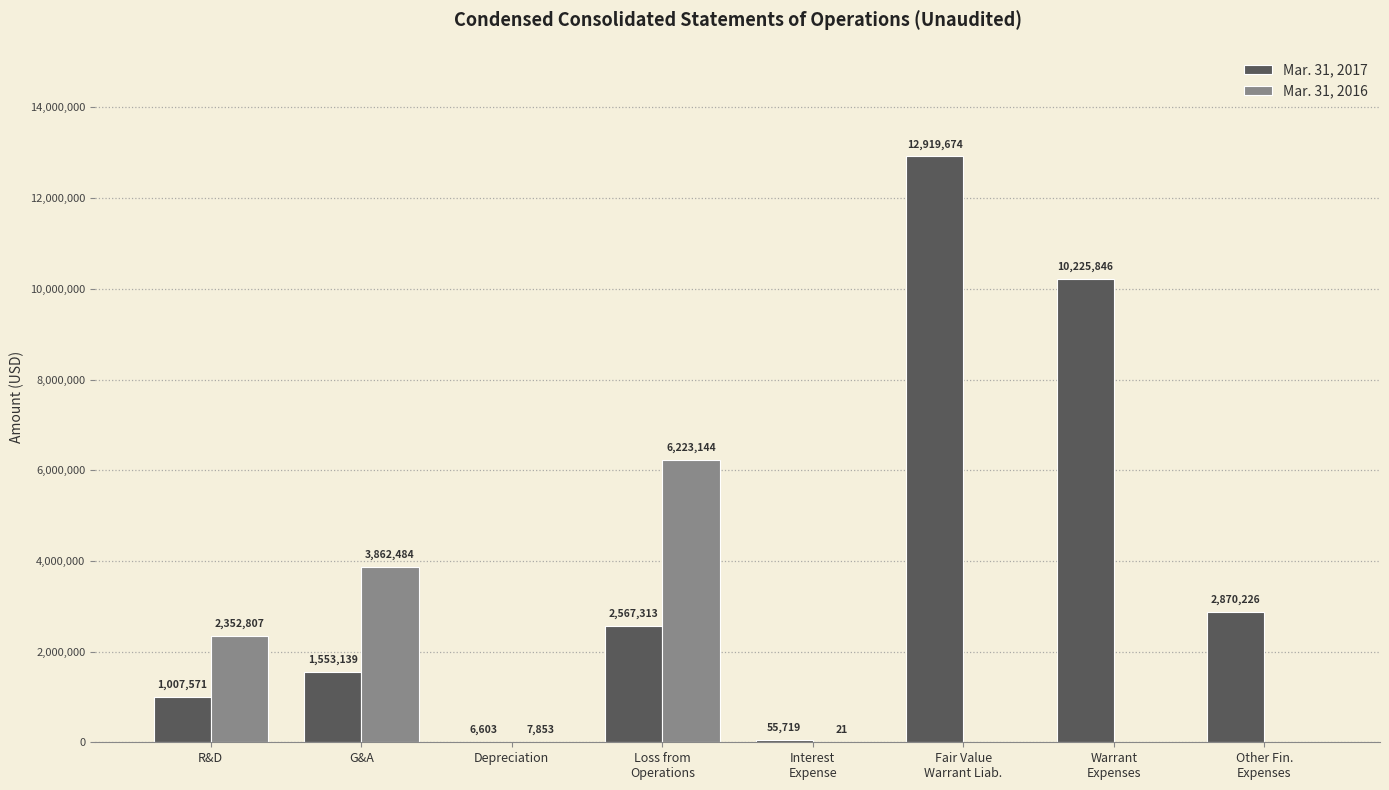

At which label is Mar. 31, 2016 closest to 3111572?

G&A